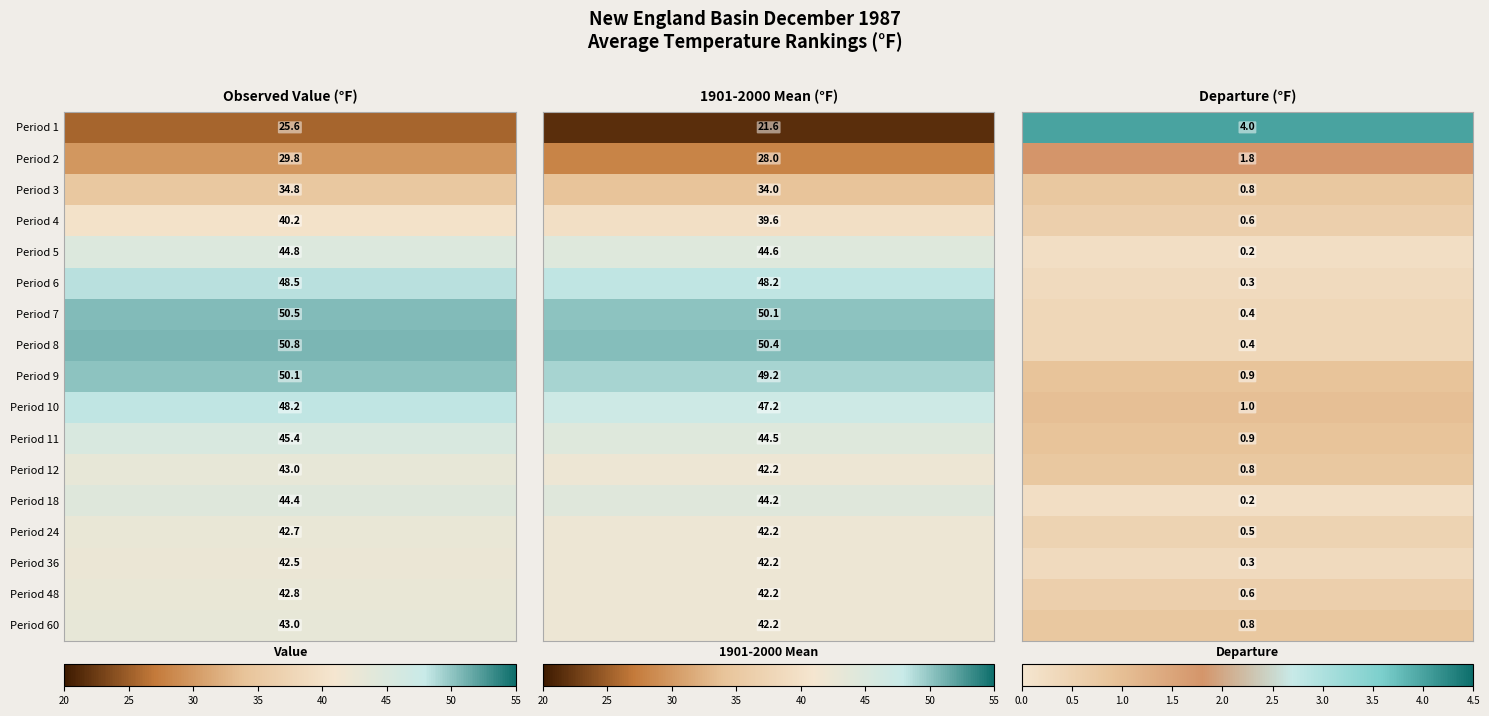

Which has a higher value, 1 or 2?

1